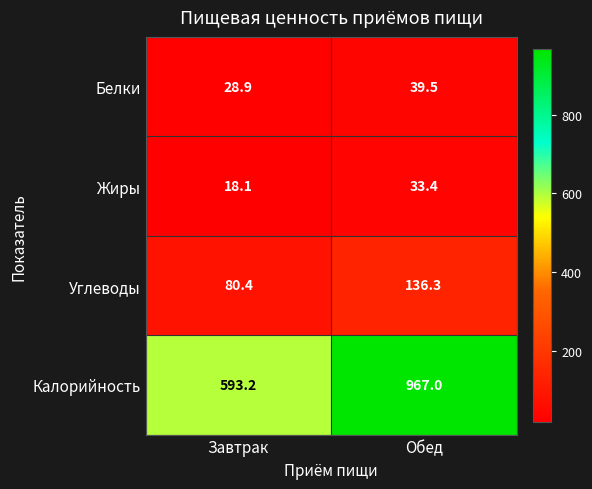

What is the sum of all Белки values?

68.4